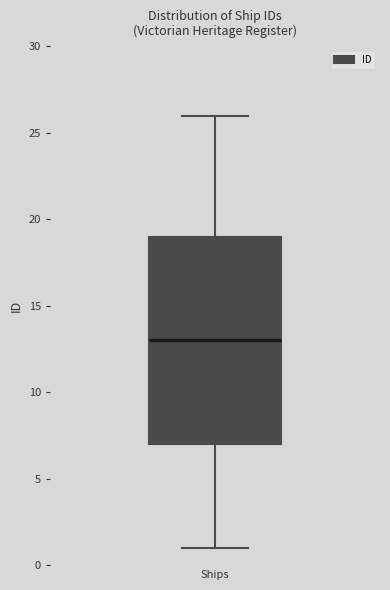

Transcribe this box plot: give where the median line is, the range the box spans, and where the two whiskers end, as read against the y-axis. The values are not printed on the chart, so give them approximately, as read against the axis.

median 13, box 7 to 19, whiskers 1 to 26